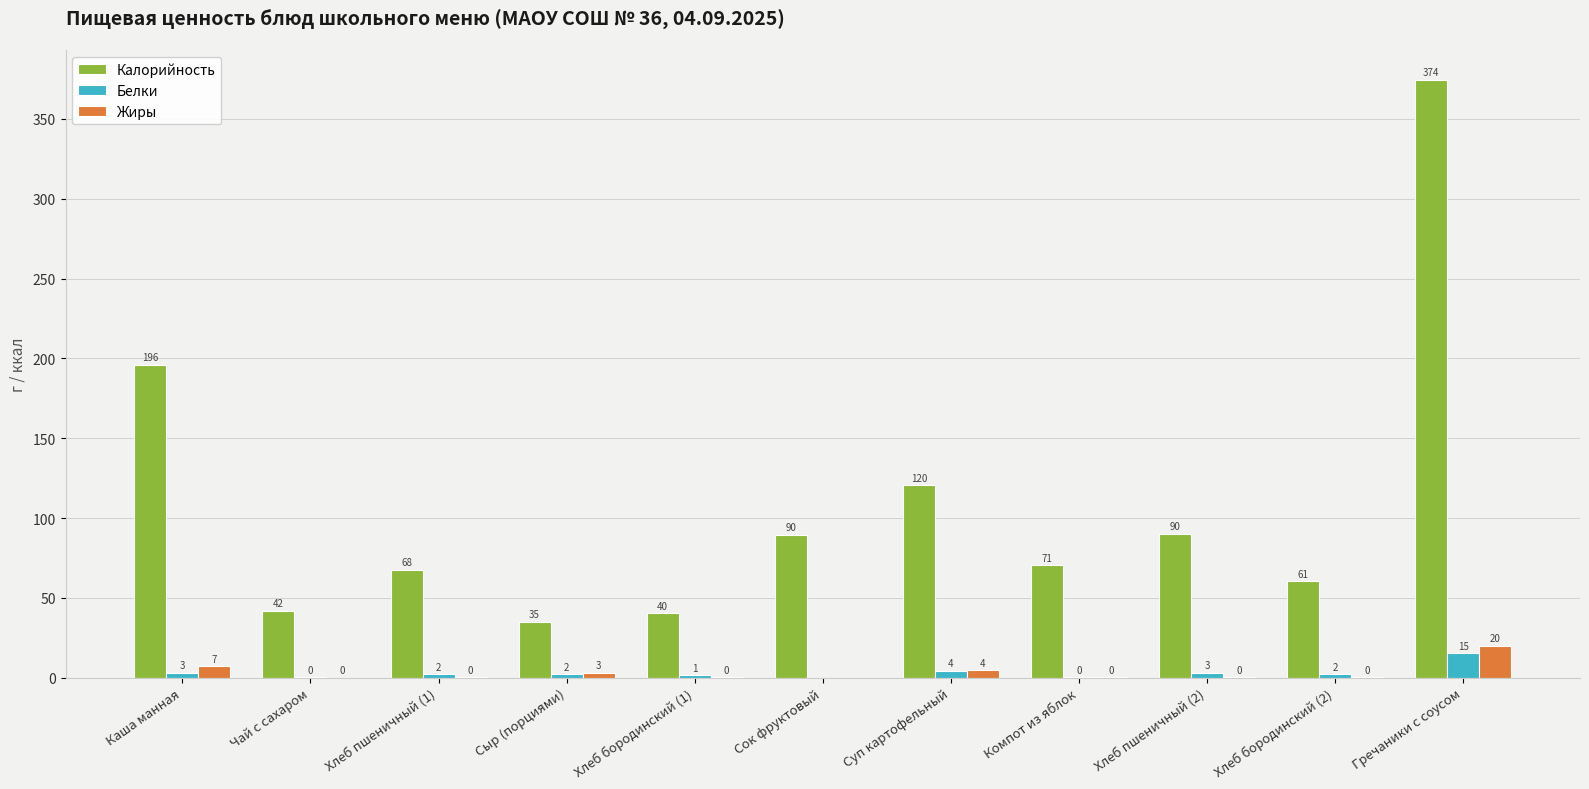

At which category is the sum across all series the highest?

Гречаники с соусом